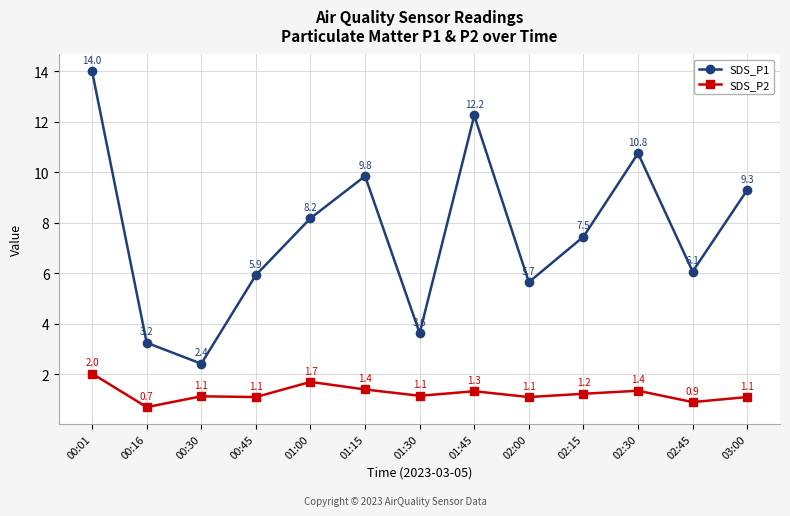

What is the greatest value displayed?

14.0